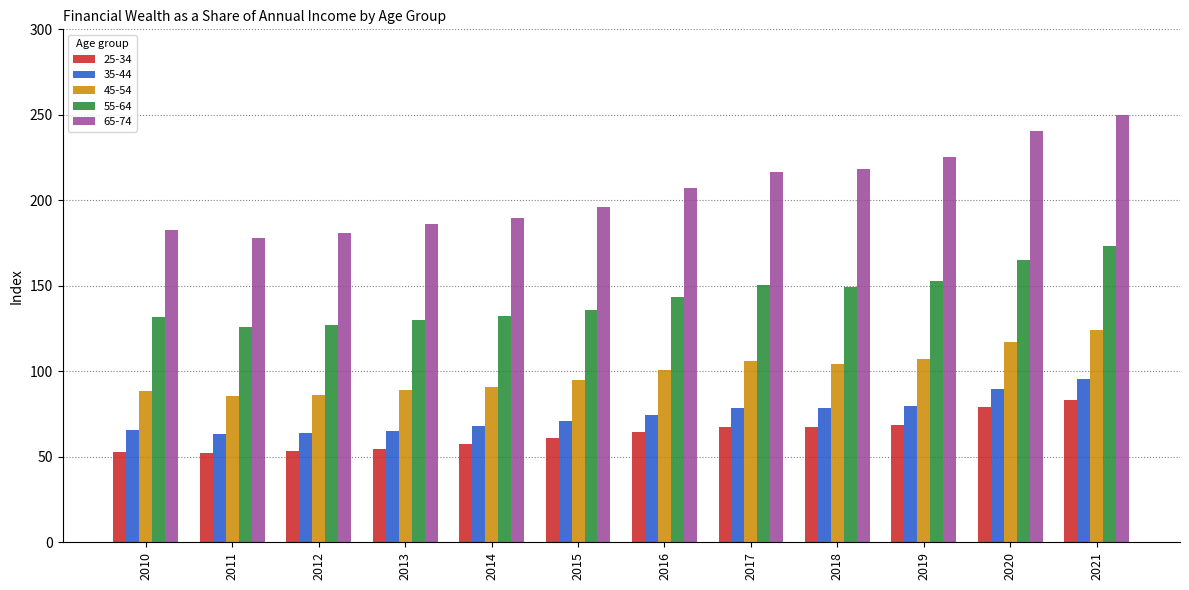

The value of 55-64 at 2021 is 173.3. True or false?

True